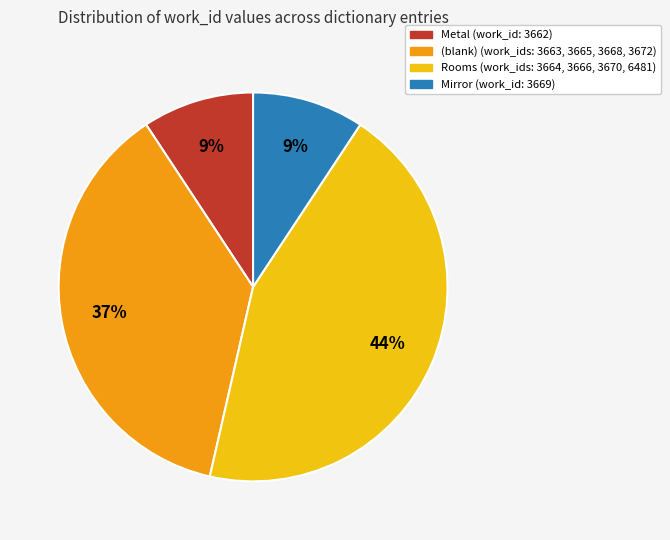

Is there a majority slice in this chart?

No